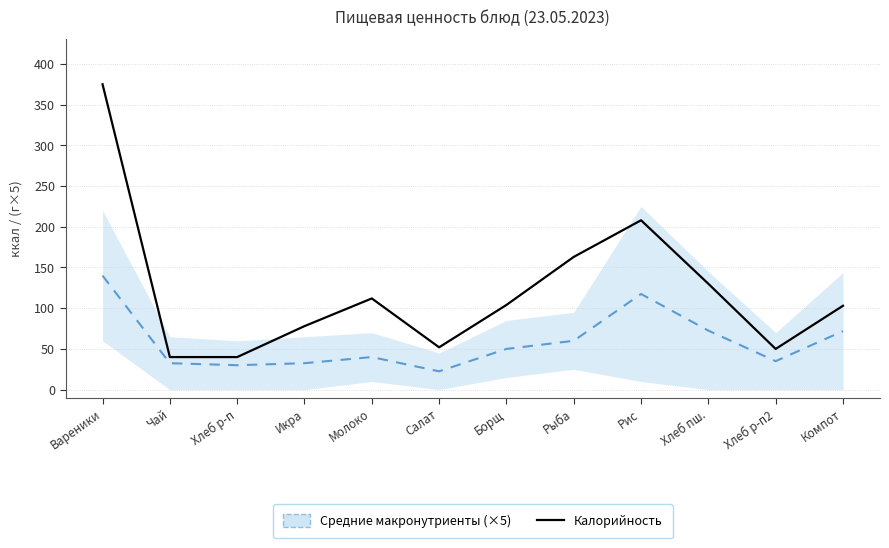

What is the lowest value of the Средние макронутриенты (×5) series?

22.5